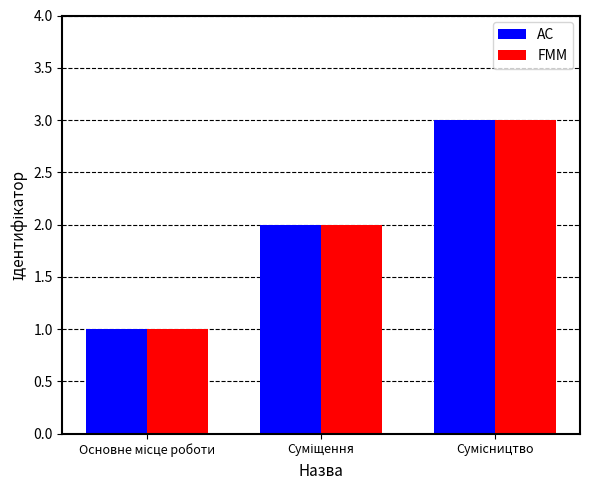

What is the highest value of the FMM series?

3